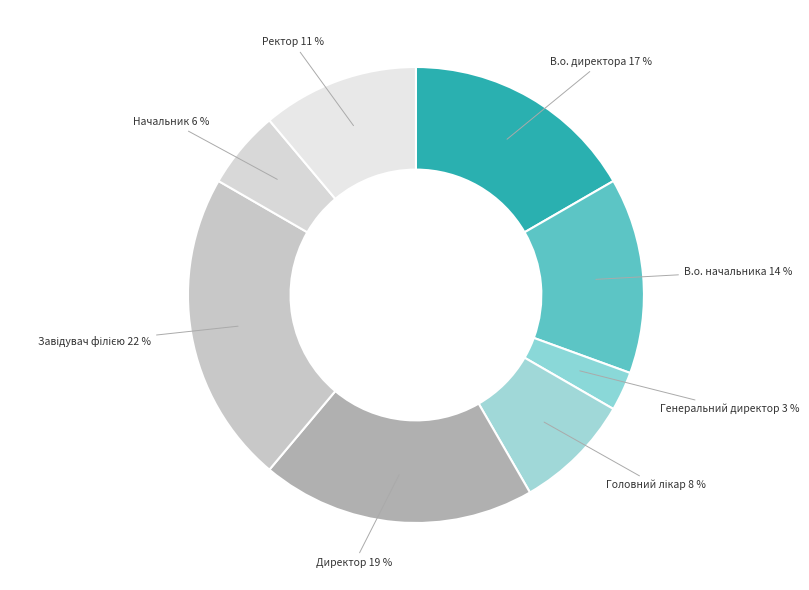

To the nearest percent, what portion does Ректор represent?

11%